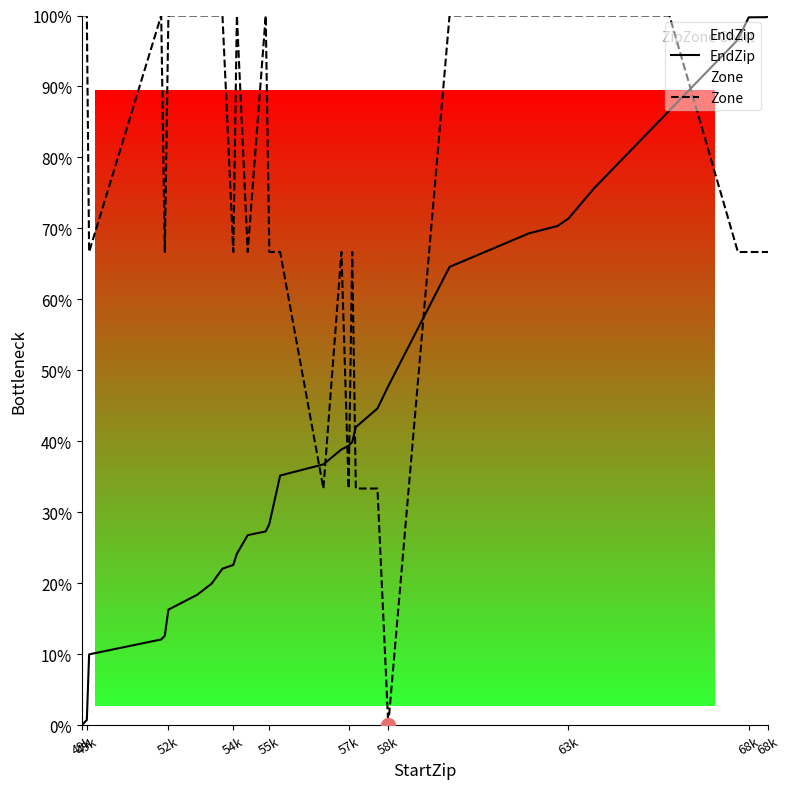

Is the value of EndZip at 34 greater than the value of Zone at 29?

No